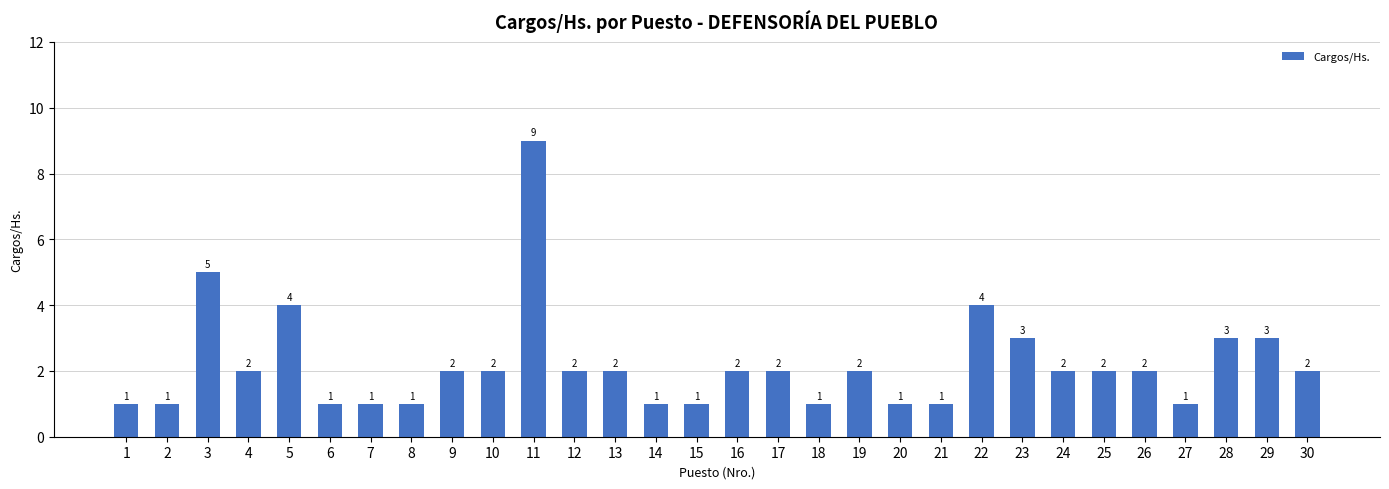

What is the value of the 28th bar from the left?

3